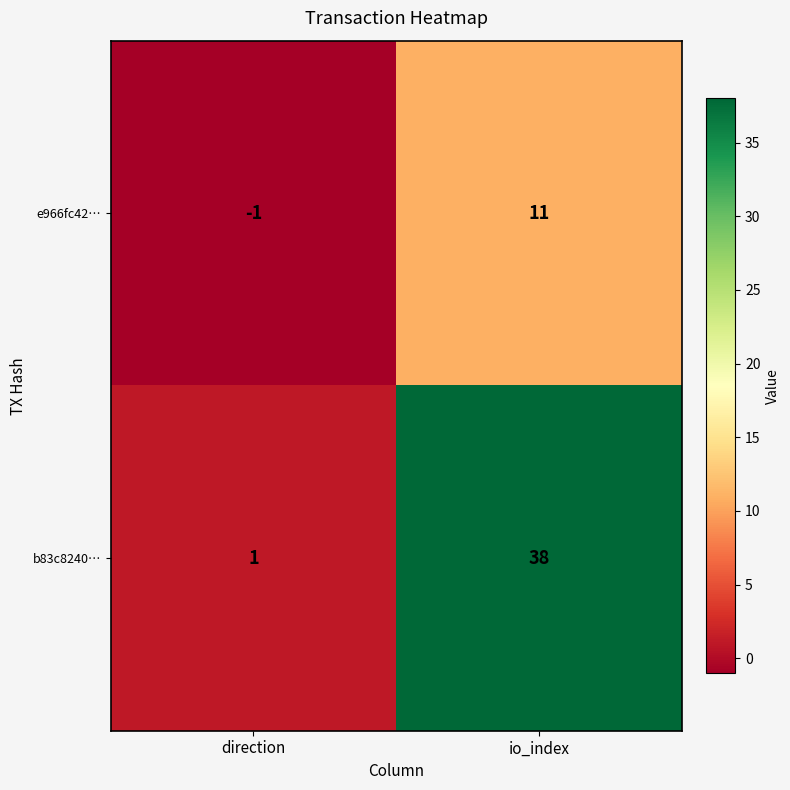

Which series has the widest spread of values?

b83c8240…